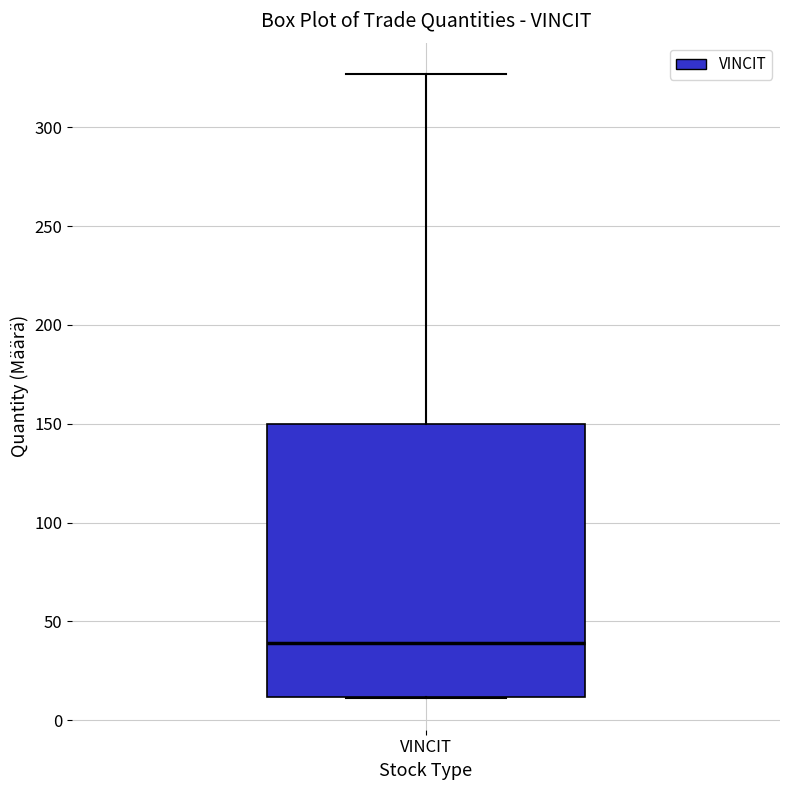

Transcribe this box plot: give where the median line is, the range the box spans, and where the two whiskers end, as read against the y-axis. The values are not printed on the chart, so give them approximately, as read against the axis.

median 40, box 10 to 150, whiskers 10 to 325